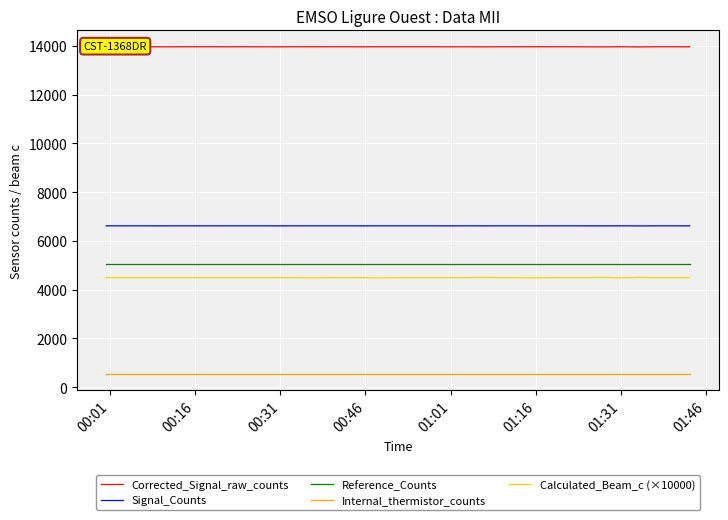

Count the number of data series in this chart.

5